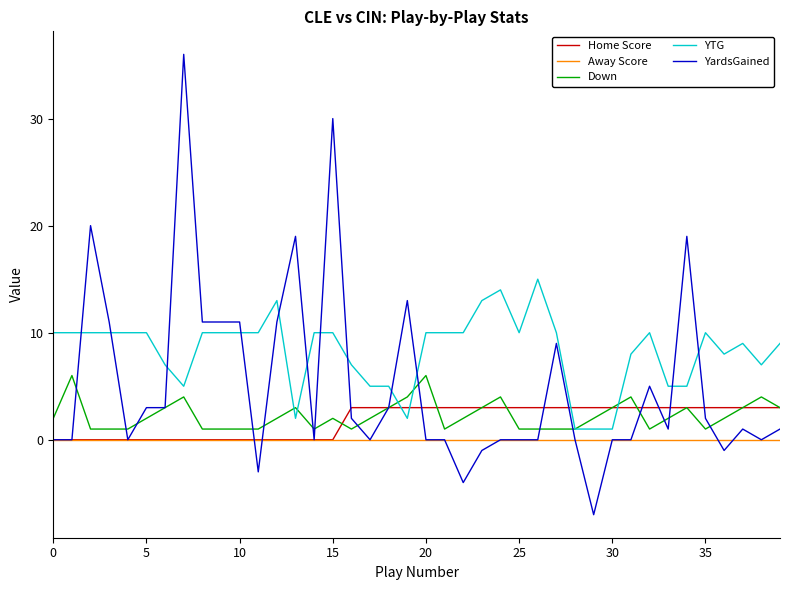

What is the maximum value shown in the chart?

36